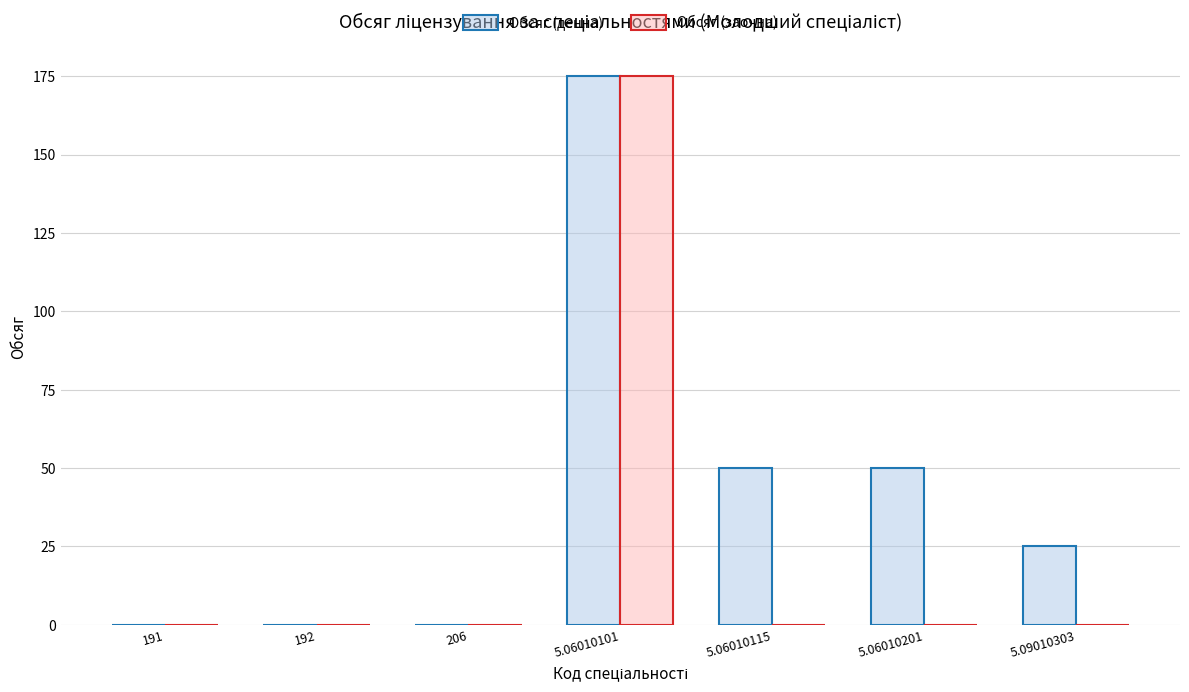

Is the value of Обсяг (денна) at 5.06010201 greater than the value of Обсяг (заочна) at 192?

Yes